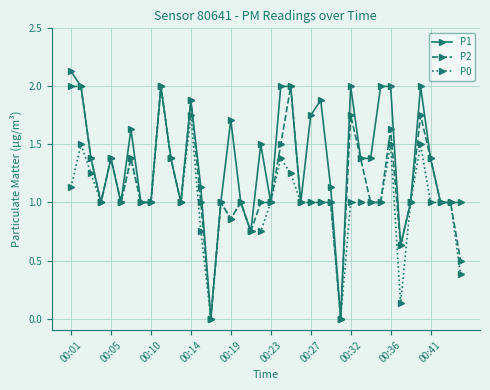

What is the value of the P1 point at the 20th from the left?

1.5